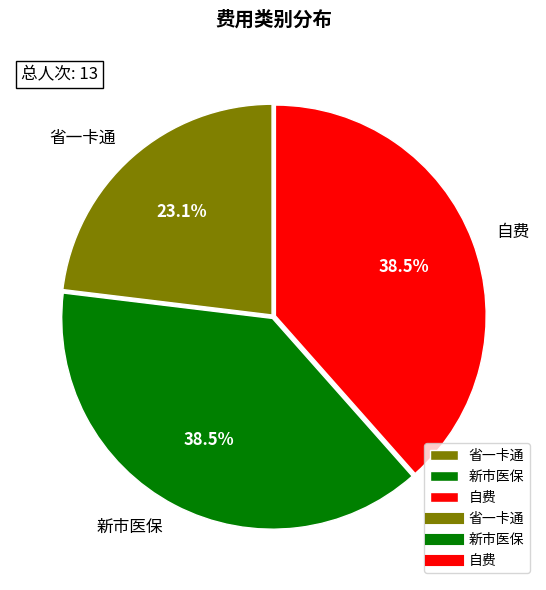

Approximately how many times larger is the value at 自费 compared to 新市医保?

1.0